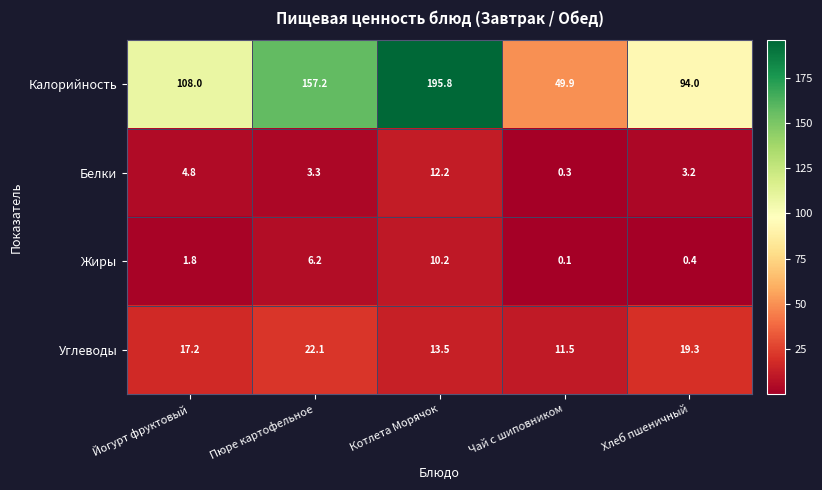

What is the smallest value displayed?

0.1